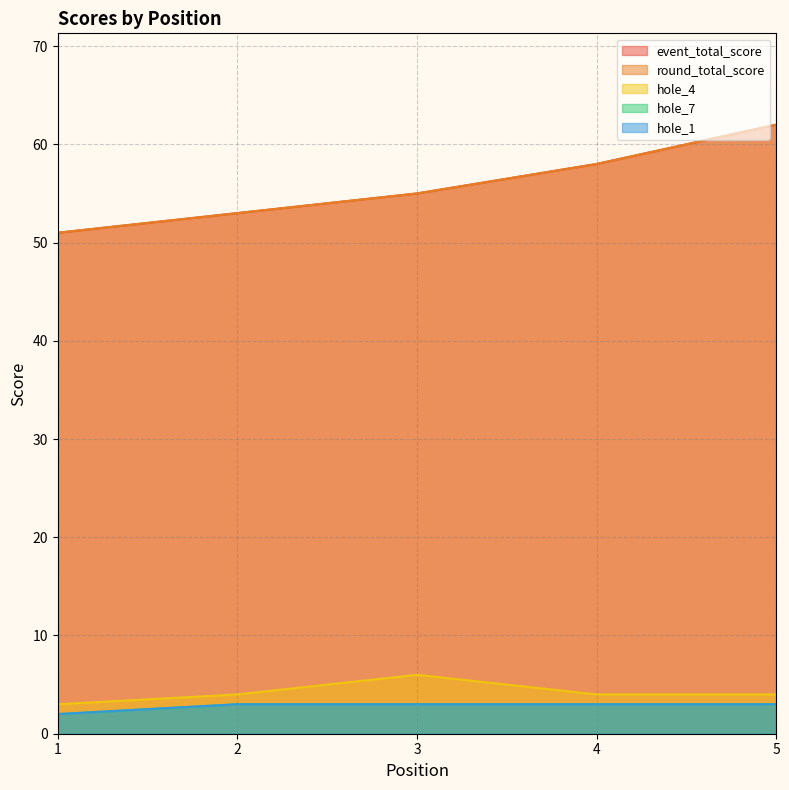

What is the difference between the maximum and minimum values in the event_total_score series?

11